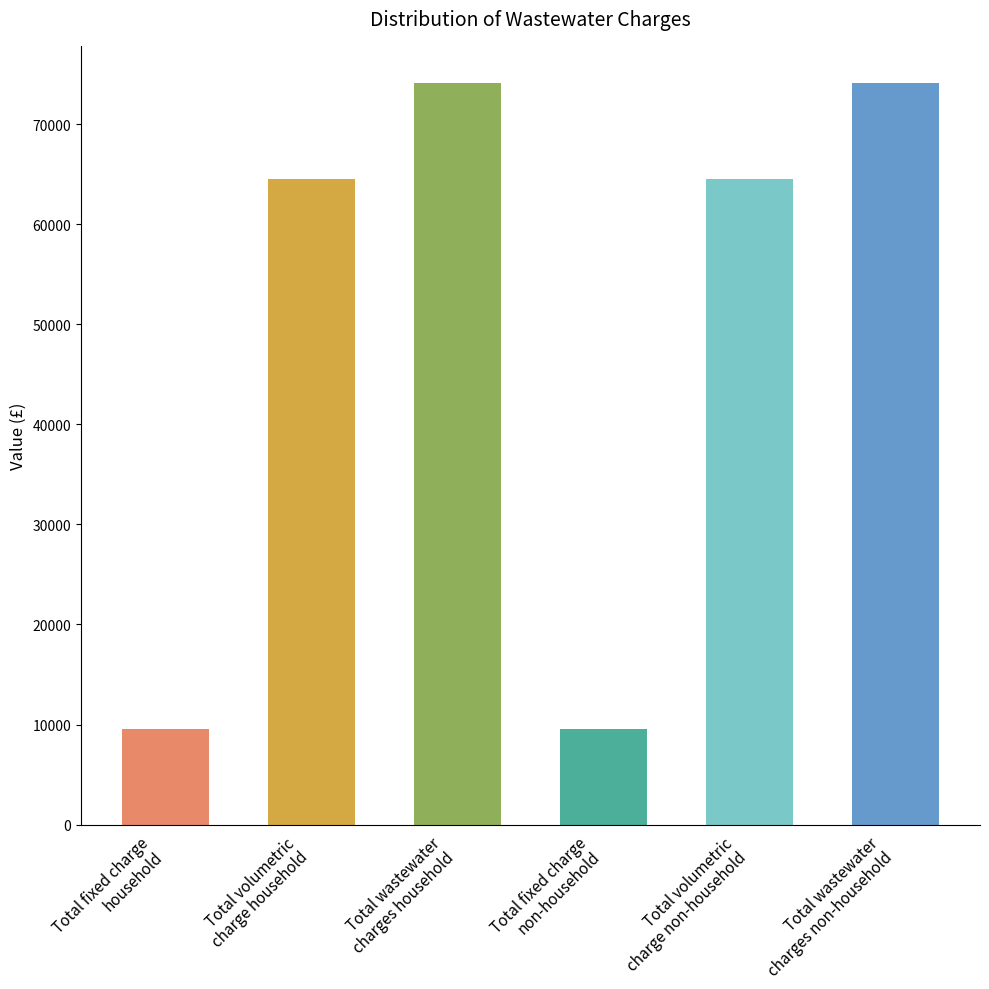

What is the label of the 6th bar from the left?

Total wastewater
charges non-household